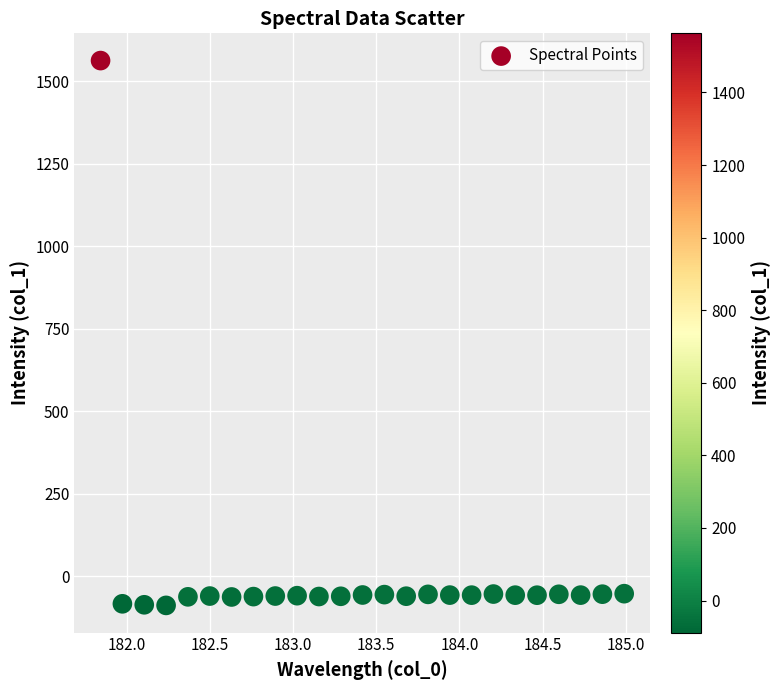

What is the range of X values (max minus min)?

3.1